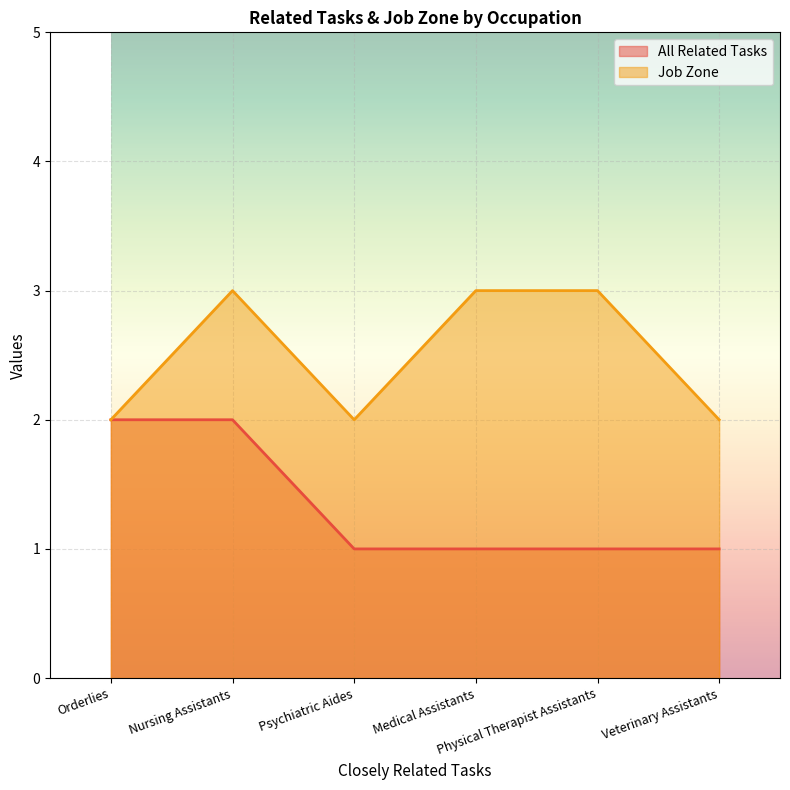

What is the greatest value displayed?

3